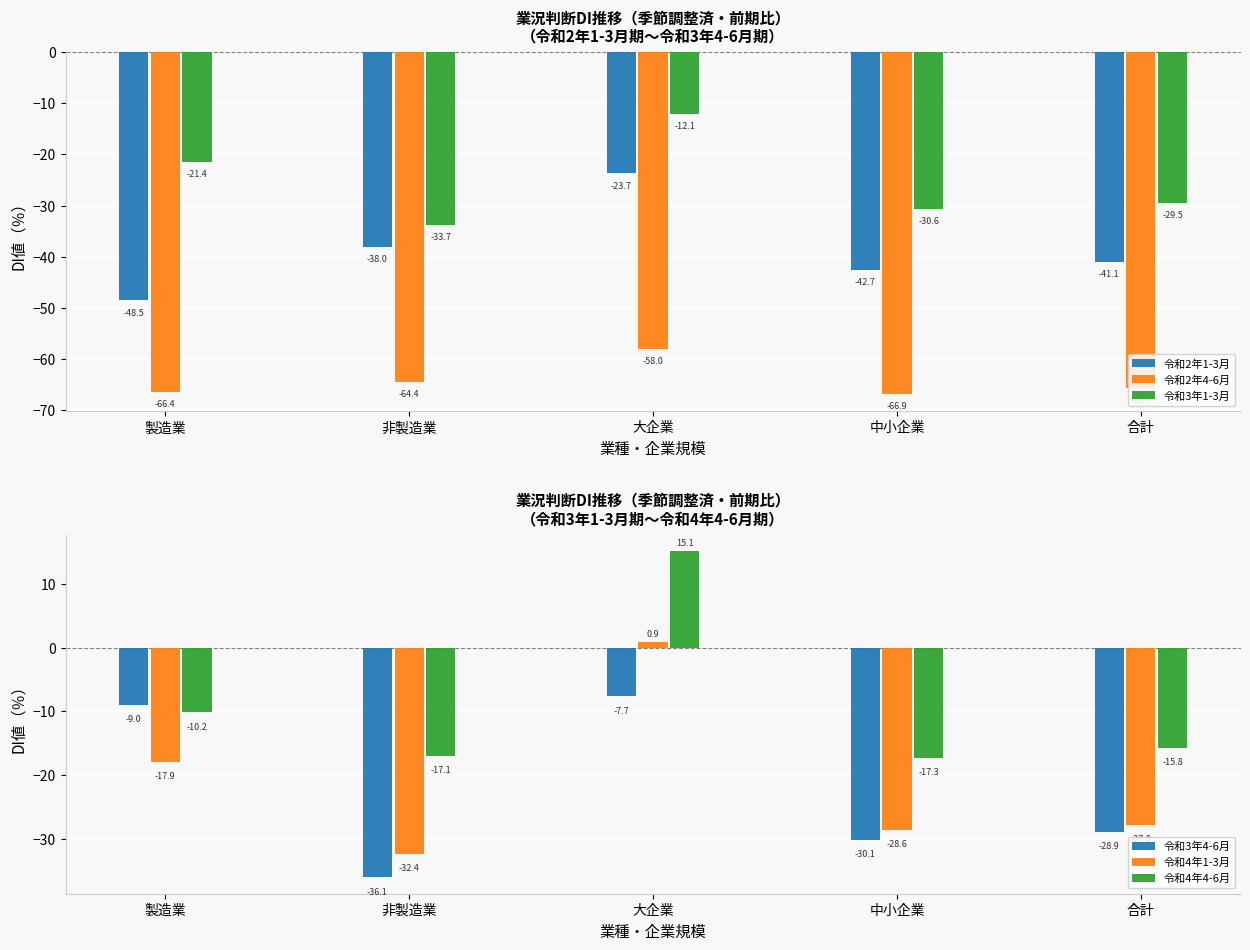

Which series changed the most between 非製造業 and 中小企業?

令和3年4-6月